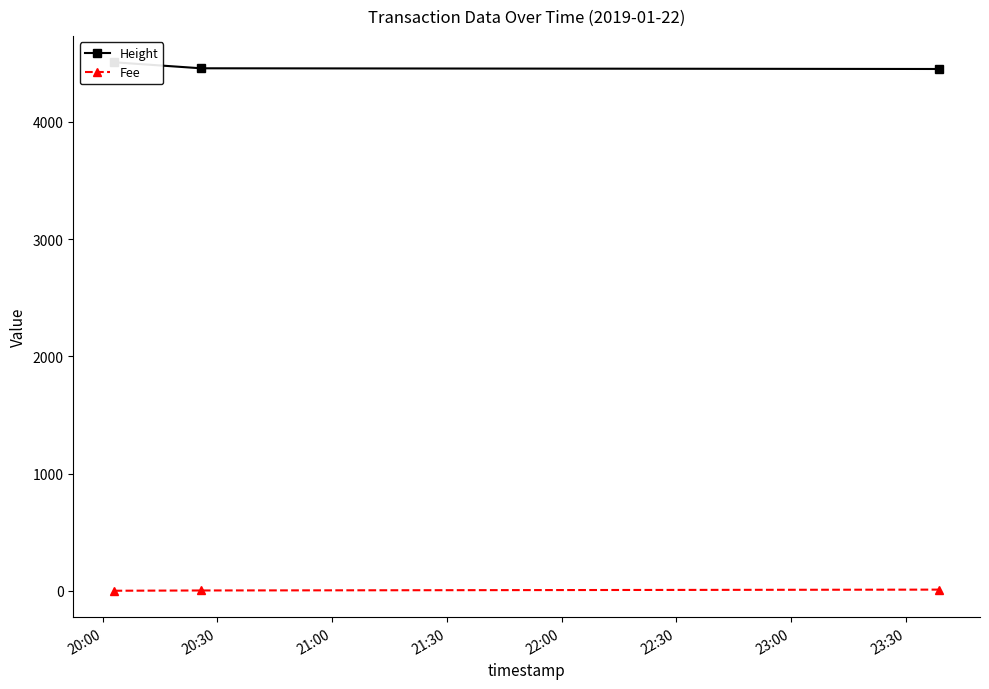

At 20:00, list the series in order from smallest to largest.

Fee, Height